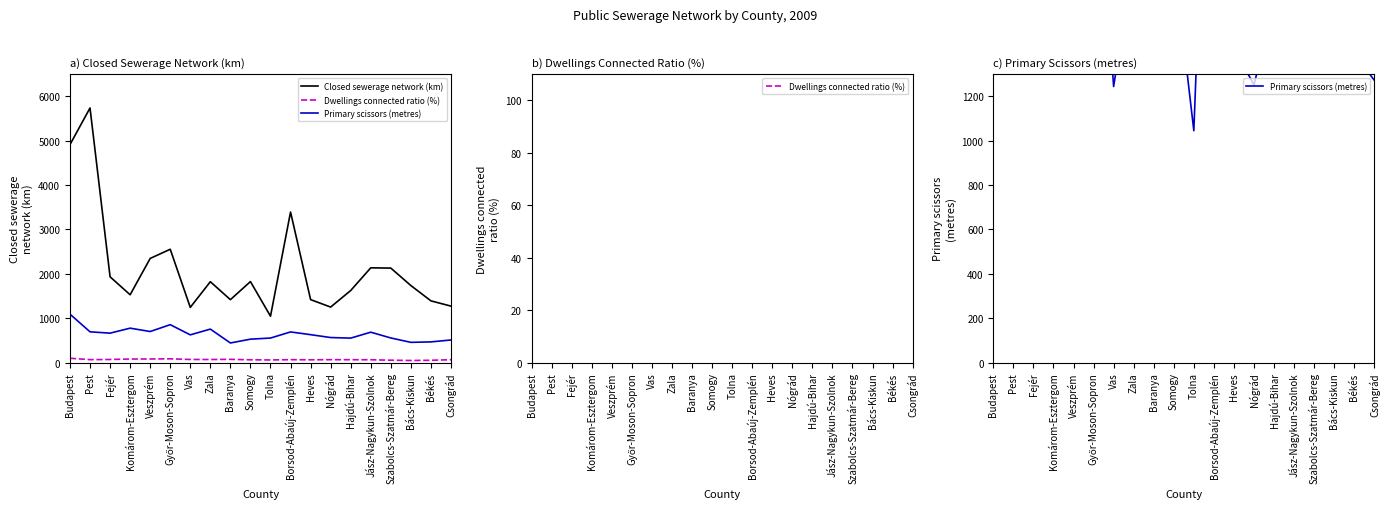

Does the chart have visible grid lines?

No